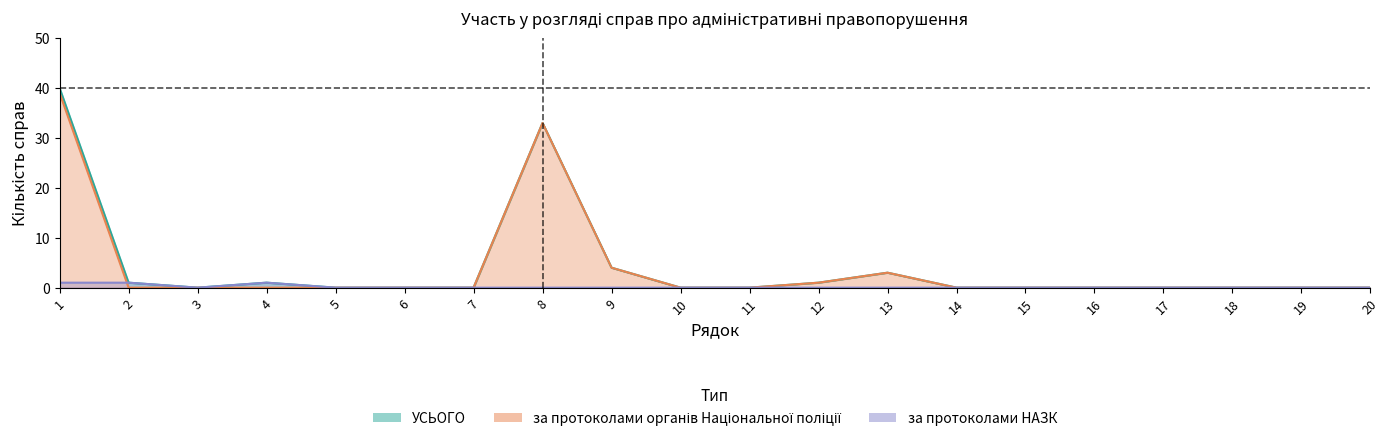

At 19, list the series in order from smallest to largest.

УСЬОГО, за протоколами органів Національної поліції, за протоколами НАЗК